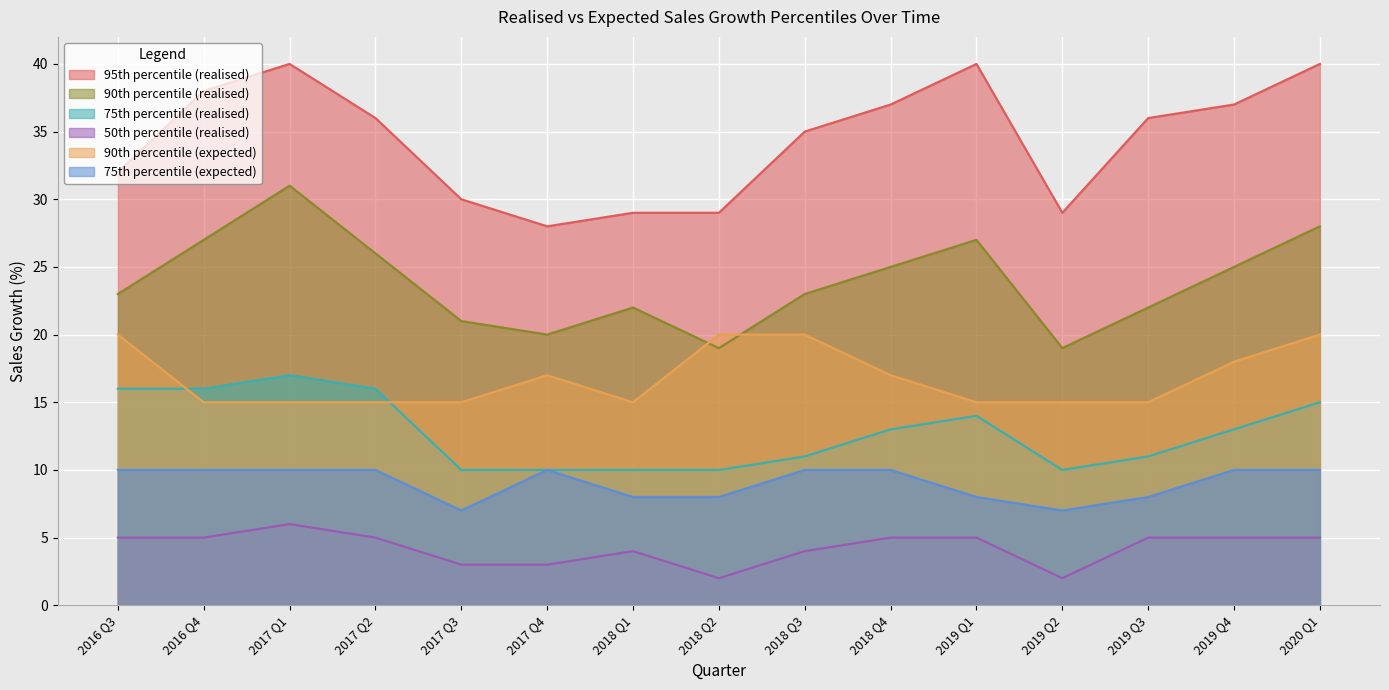

Which series changed the most between 2016 Q4 and 2018 Q4?

75th percentile (realised)